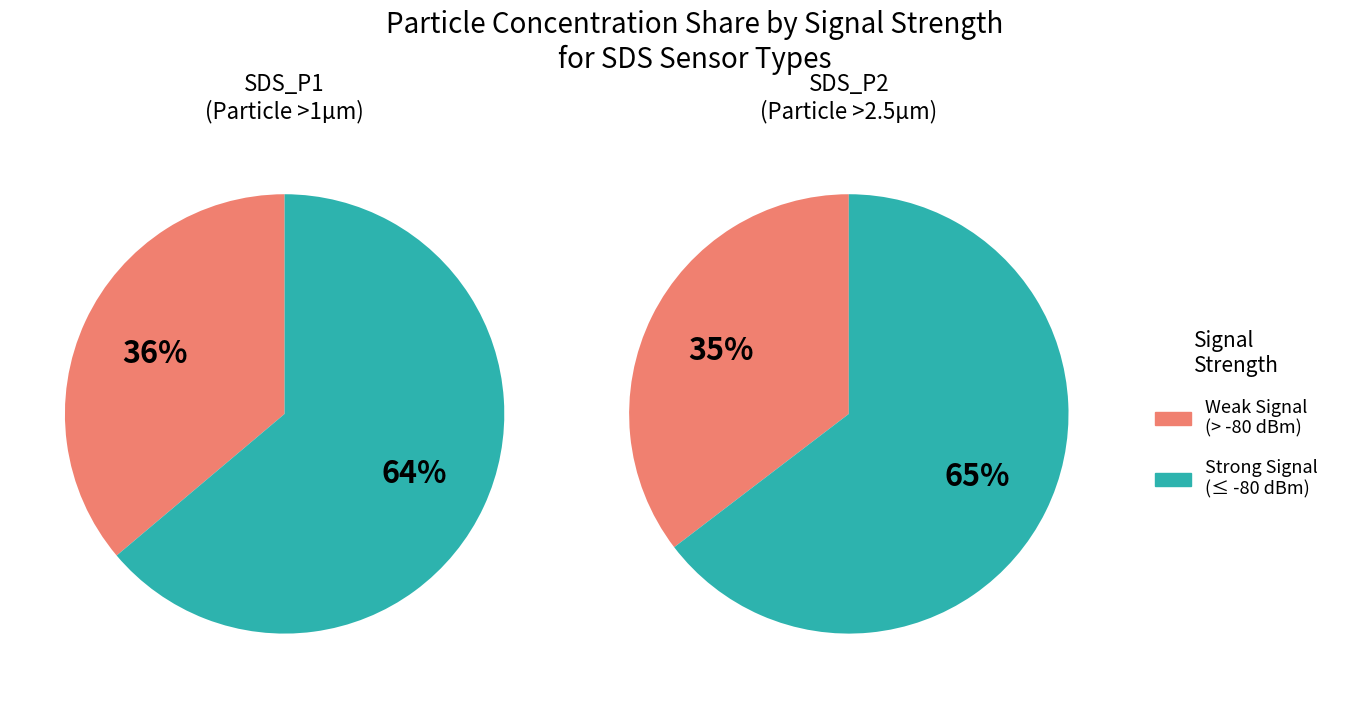

Is it true that 13 is 1% of the pie?

False